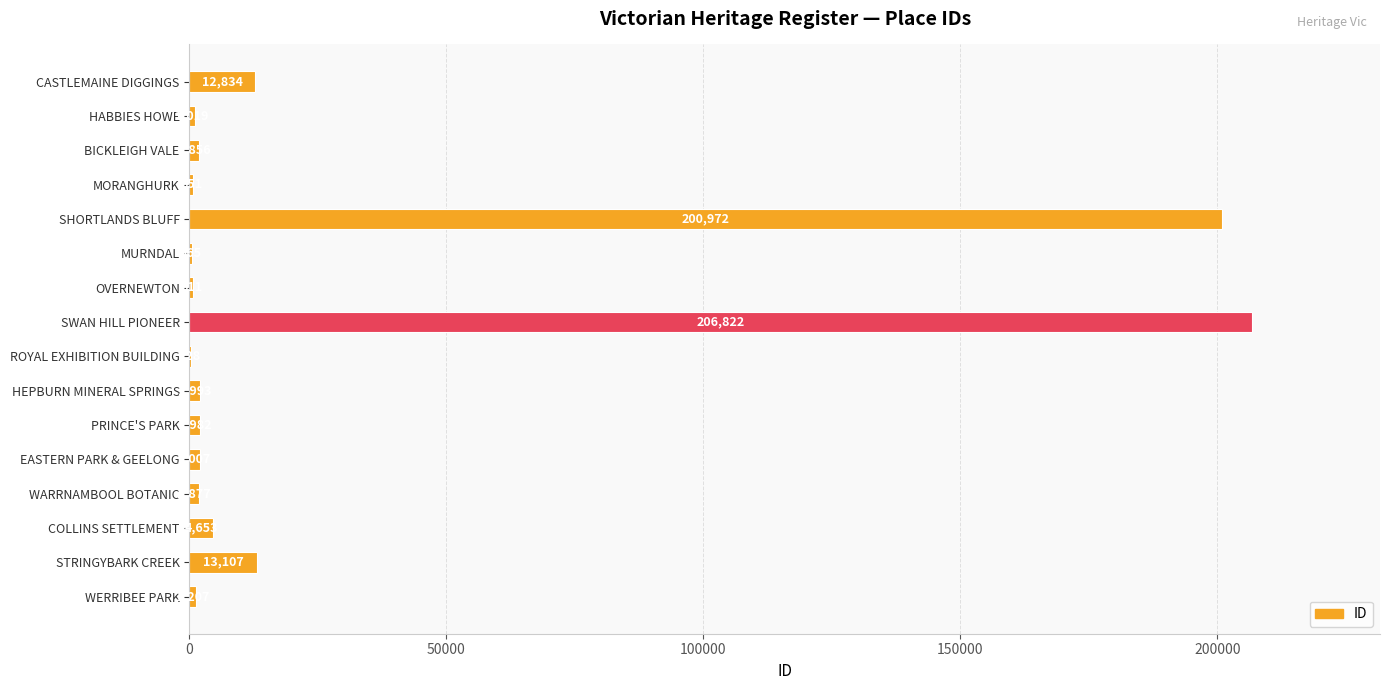

Are the bars horizontal?

Yes